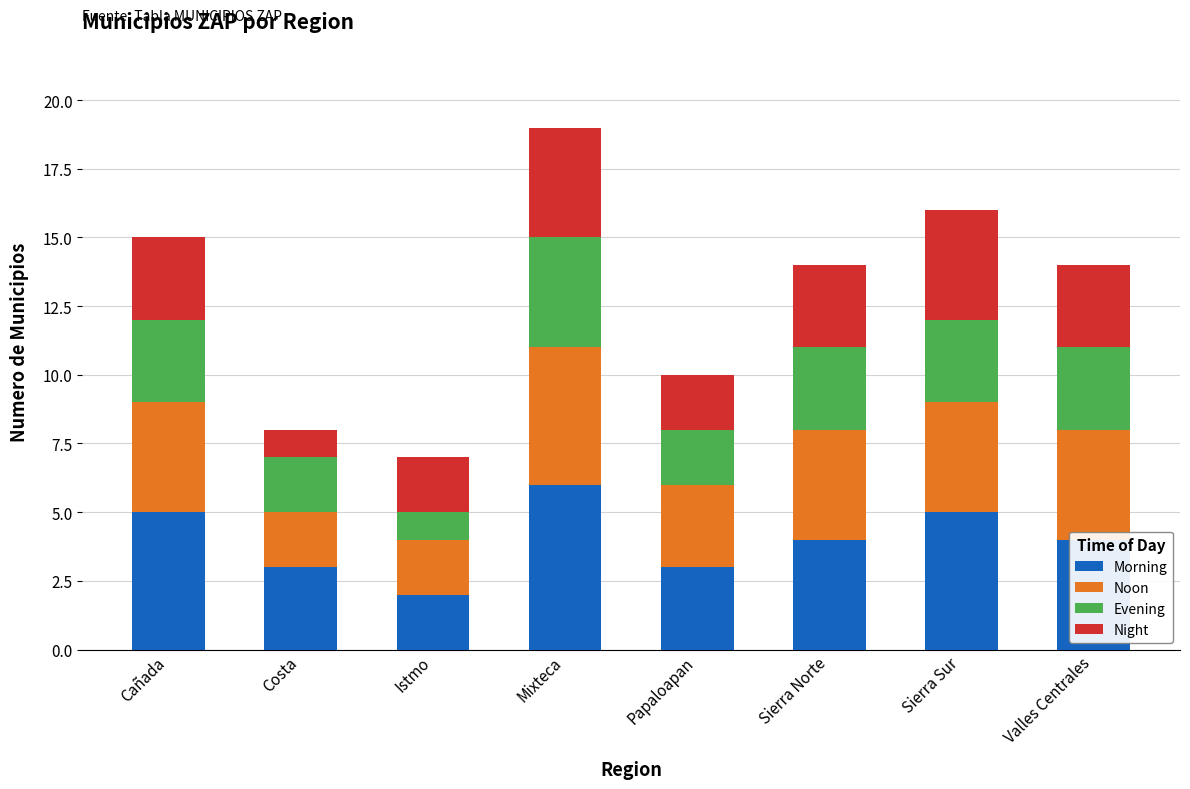

Is it true that Morning equals 6 at Mixteca?

True